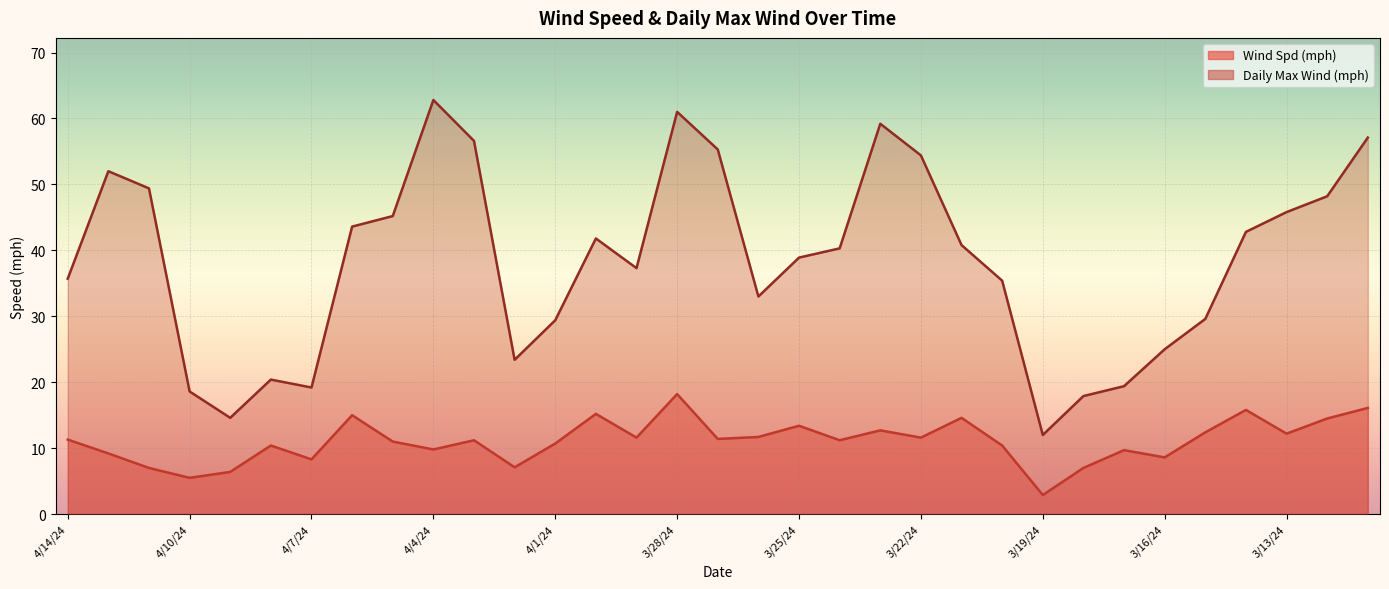

Which series changed the most between 3/28/24 and 3/14/24?

Daily Max Wind (mph)